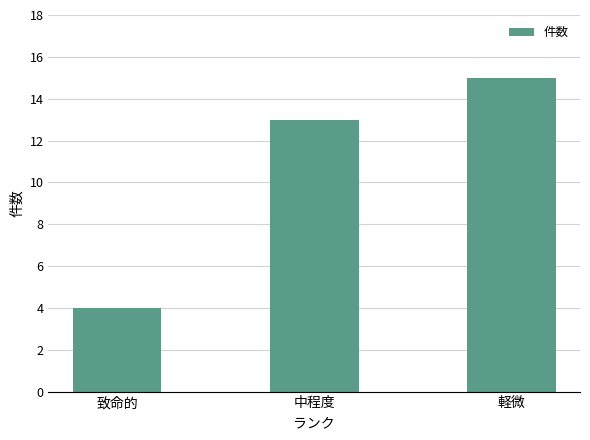

What is the change in value from 中程度 to 軽微?

+2